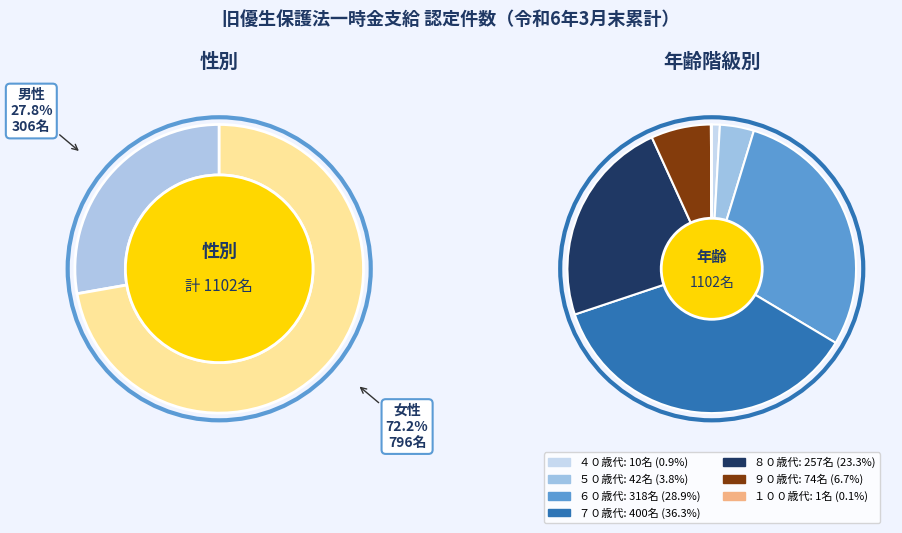

Count the number of slices in the pie.

2